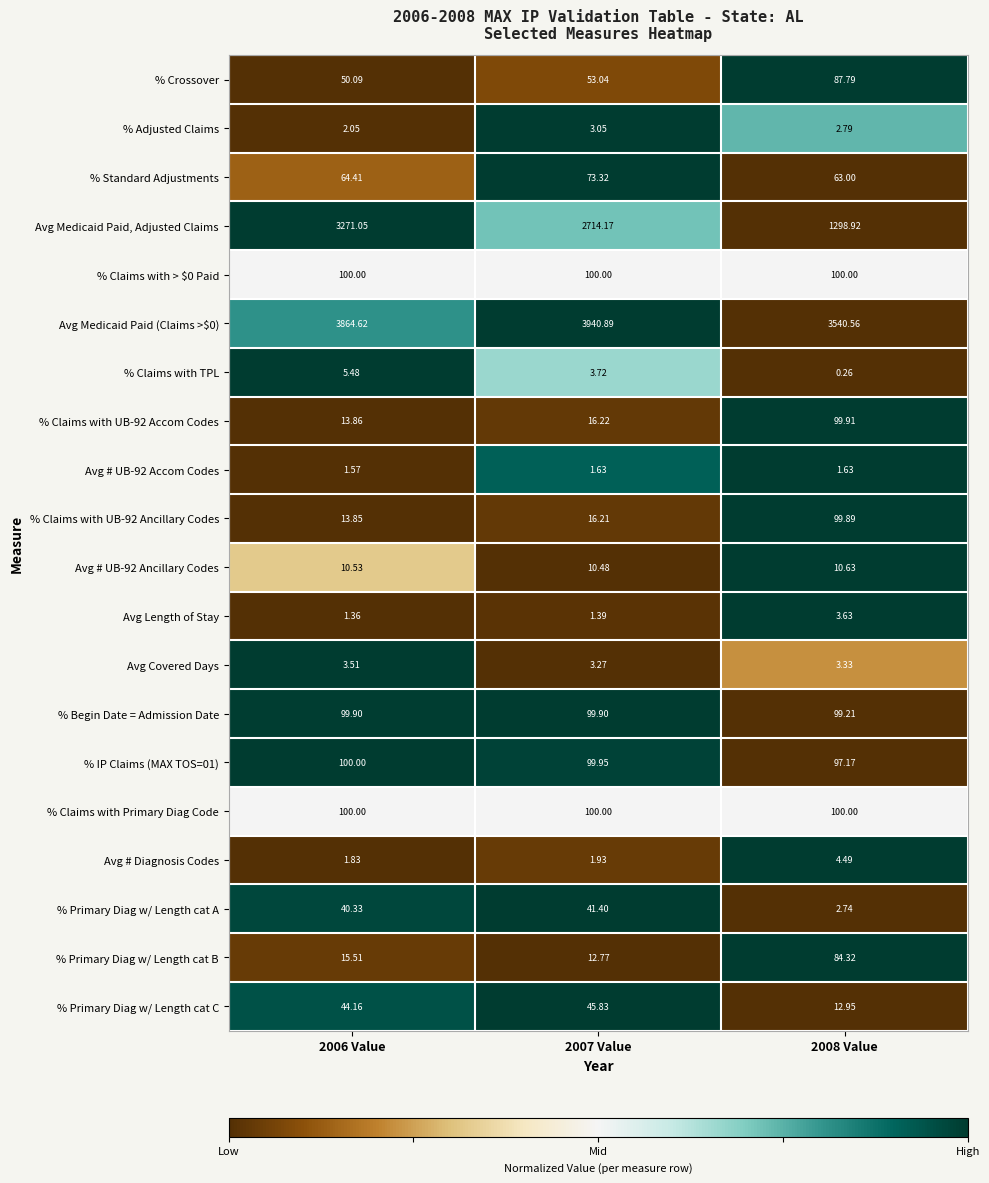

Between 2007 Value and 2008 Value, which series saw the biggest shift?

Avg Medicaid Paid, Adjusted Claims